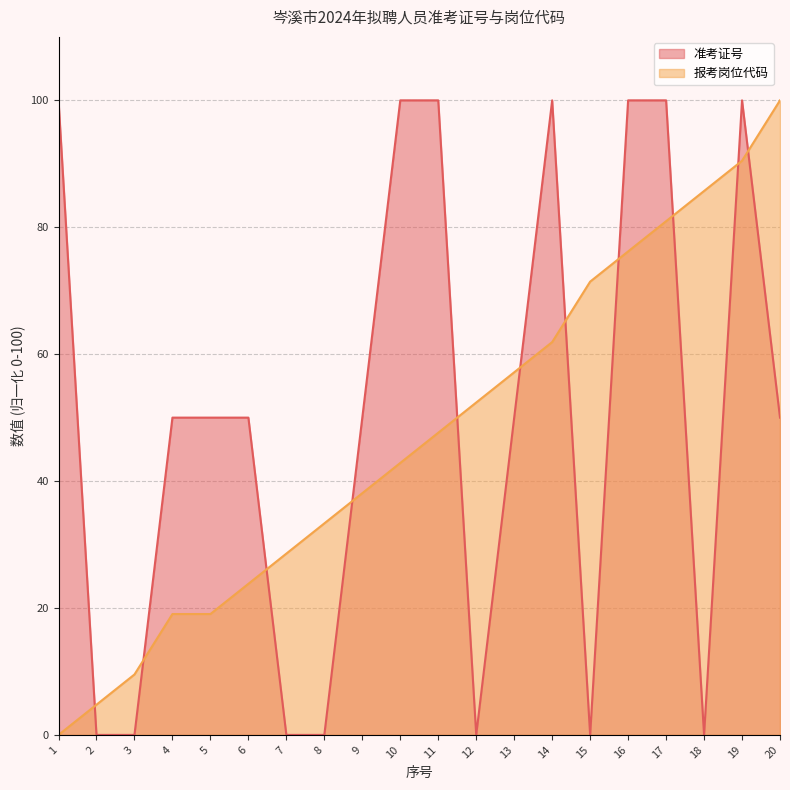

Reading left to right, list all the values displayed in this chart.

准考证号: 100.0	0.0	0.0	50.0	50.0	50.0	0.0	0.0	50.0	100.0	100.0	0.0	50.0	100.0	0.0	100.0	100.0	0.0	100.0	50.0
报考岗位代码: 0.0	4.8	9.5	19.0	19.0	23.8	28.6	33.3	38.1	42.9	47.6	52.4	57.1	61.9	71.4	76.2	81.0	85.7	90.5	100.0